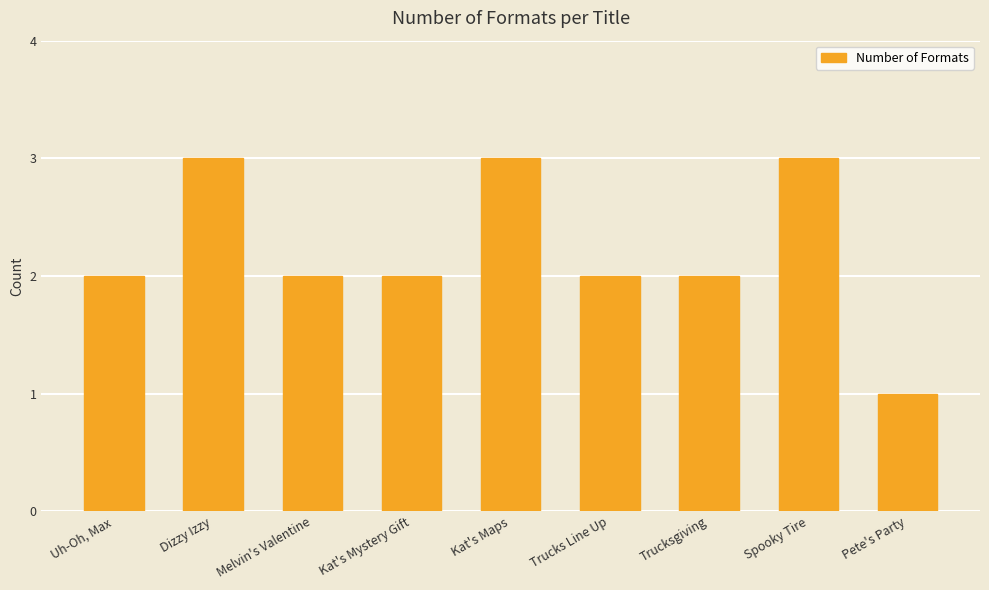

Are the bars grouped side by side (vs. stacked)?

No